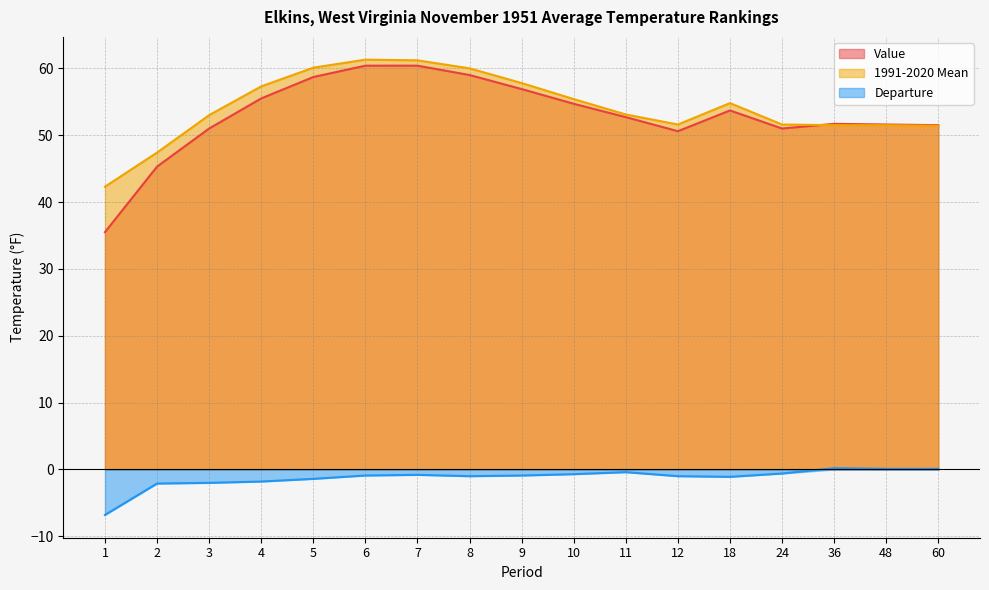

Rank the series by their maximum value, from lowest to highest.

Departure, Value, 1991-2020 Mean